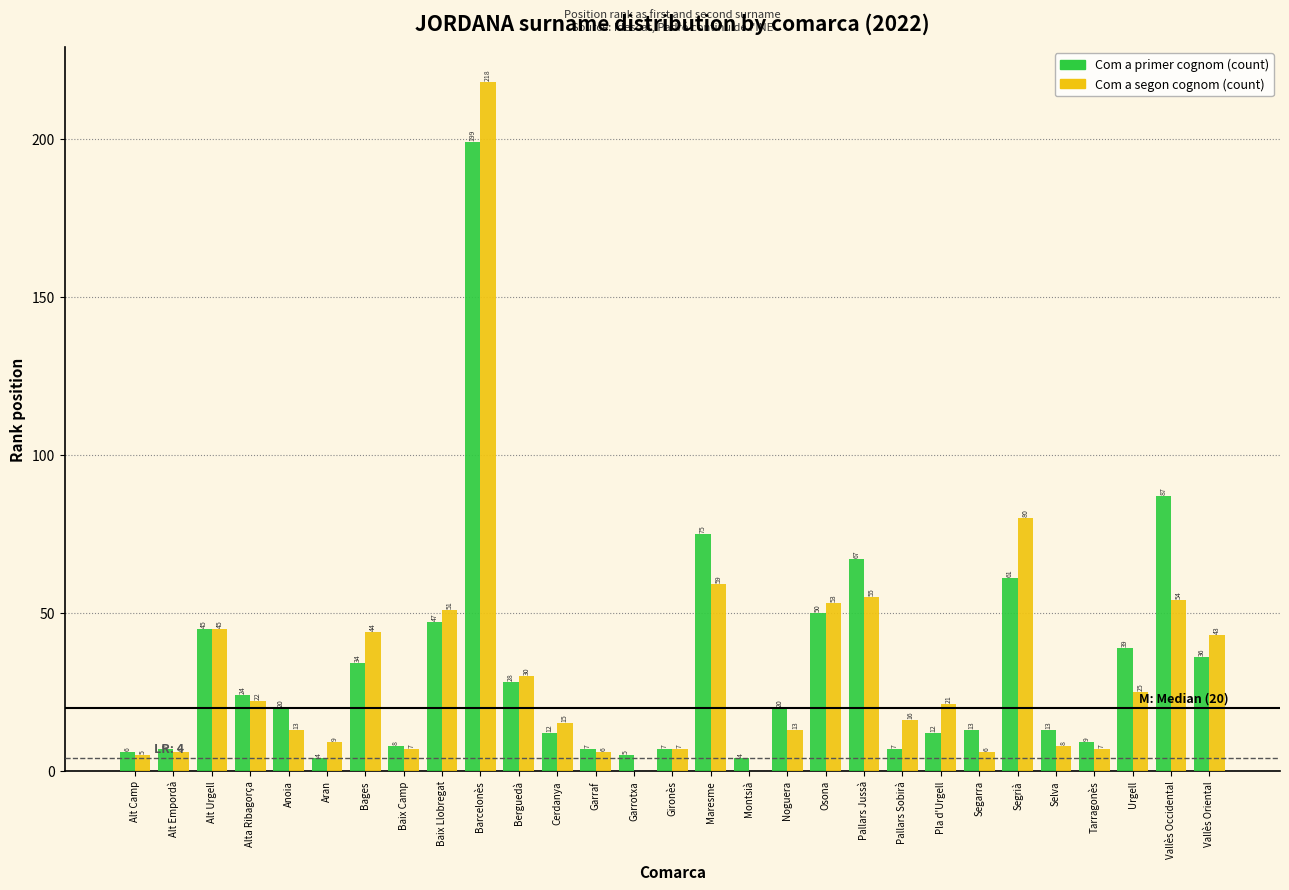

Reading right to left, extract all data points from this chart.

Com a primer cognom (count): Vallès Oriental=36	Vallès Occidental=87	Urgell=39	Tarragonès=9	Selva=13	Segrià=61	Segarra=13	Pla d'Urgell=12	Pallars Sobirà=7	Pallars Jussà=67	Osona=50	Noguera=20	Montsià=4	Maresme=75	Gironès=7	Garrotxa=5	Garraf=7	Cerdanya=12	Berguedà=28	Barcelonès=199	Baix Llobregat=47	Baix Camp=8	Bages=34	Aran=4	Anoia=20	Alta Ribagorça=24	Alt Urgell=45	Alt Empordà=7	Alt Camp=6
Com a segon cognom (count): Vallès Oriental=43	Vallès Occidental=54	Urgell=25	Tarragonès=7	Selva=8	Segrià=80	Segarra=6	Pla d'Urgell=21	Pallars Sobirà=16	Pallars Jussà=55	Osona=53	Noguera=13	Montsià=0	Maresme=59	Gironès=7	Garrotxa=0	Garraf=6	Cerdanya=15	Berguedà=30	Barcelonès=218	Baix Llobregat=51	Baix Camp=7	Bages=44	Aran=9	Anoia=13	Alta Ribagorça=22	Alt Urgell=45	Alt Empordà=6	Alt Camp=5